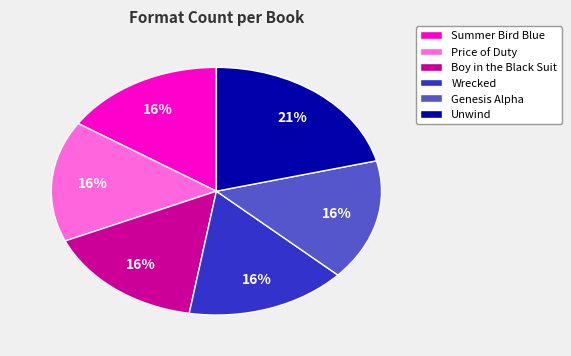

To the nearest percent, what percentage of the pie is Boy in the Black Suit?

16%